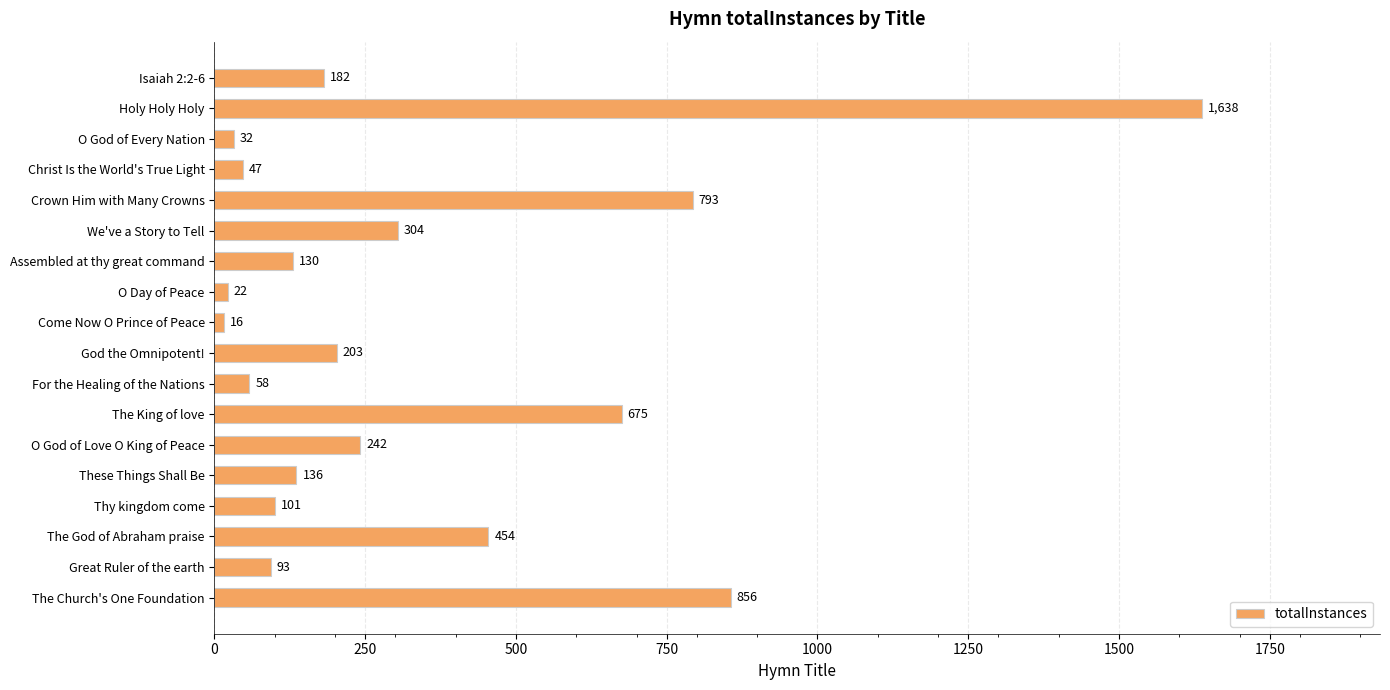

How many categories are shown in the chart?

18